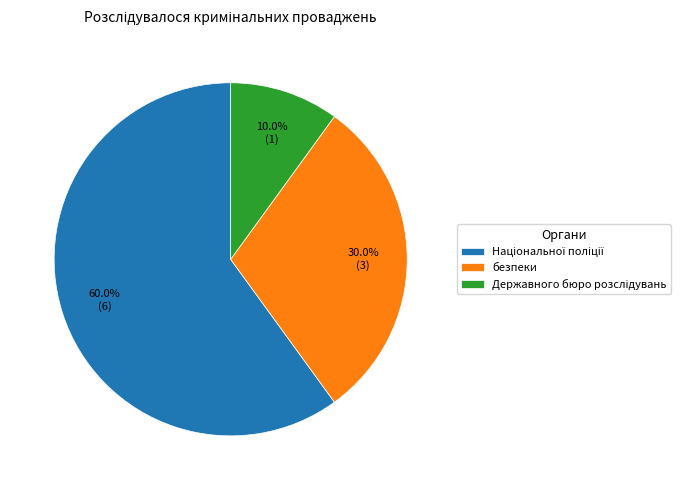

Is it true that безпеки is 30% of the pie?

True